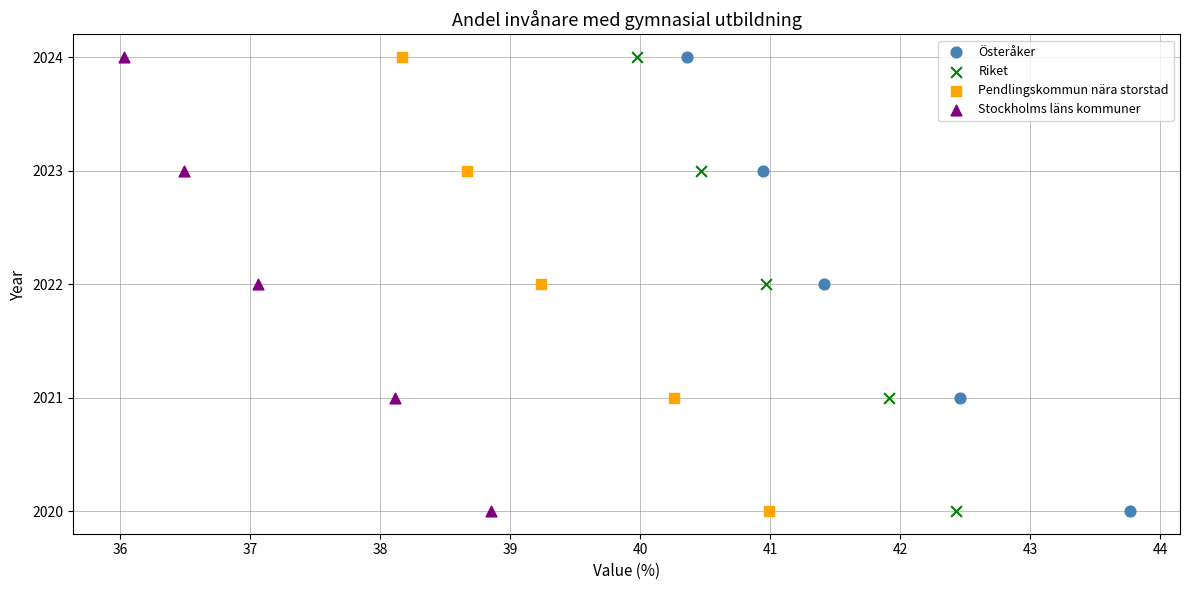

What are all the series names shown in the legend?

Österåker, Riket, Pendlingskommun nära storstad, Stockholms läns kommuner